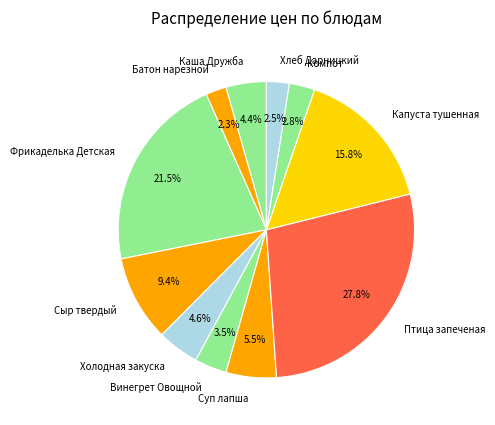

To the nearest percent, what is the average slice percentage?

9%